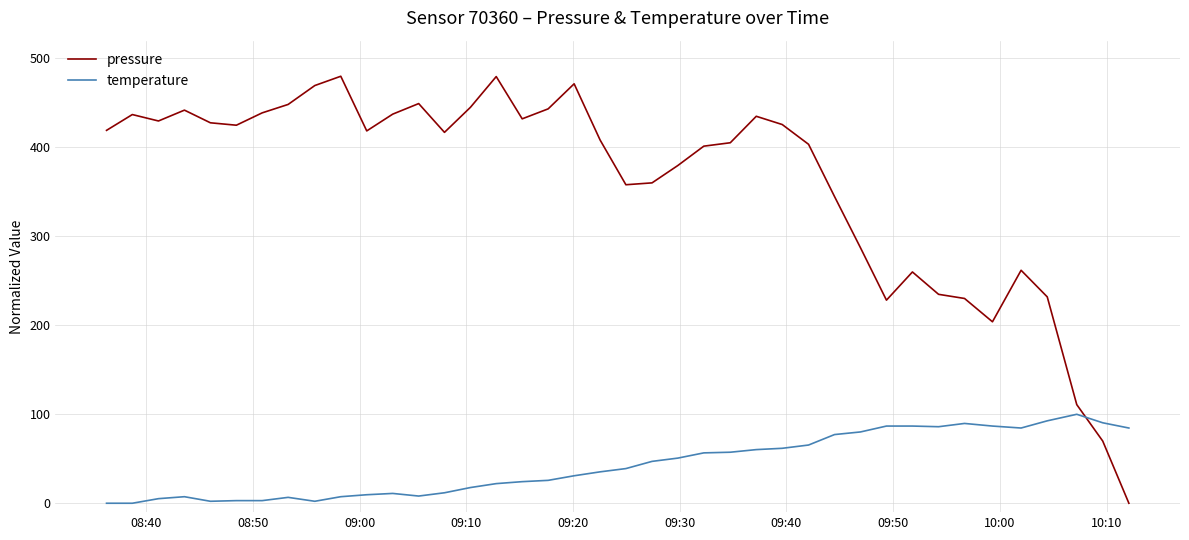

What is the maximum value for pressure?

480.0